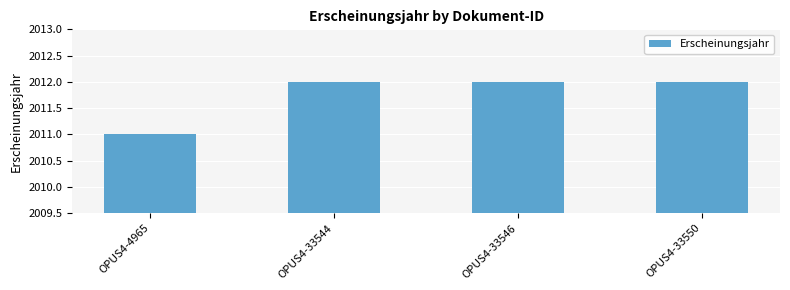

Approximately how many times larger is the value at OPUS4-33550 compared to OPUS4-4965?

1.0